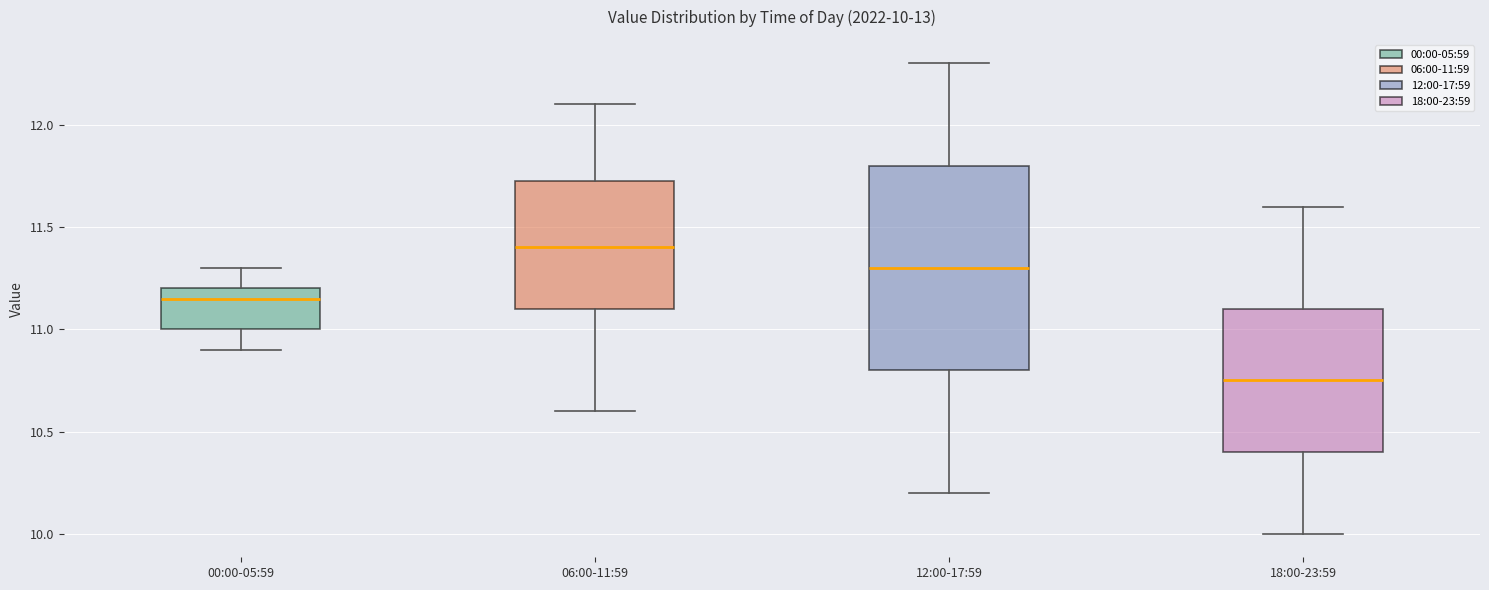

Comparing the boxes themselves (not the whiskers), which one is the tallest?

12:00-17:59